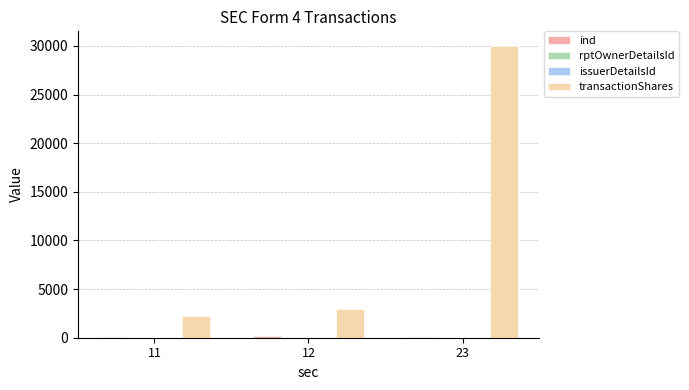

Which series has the widest spread of values?

transactionShares